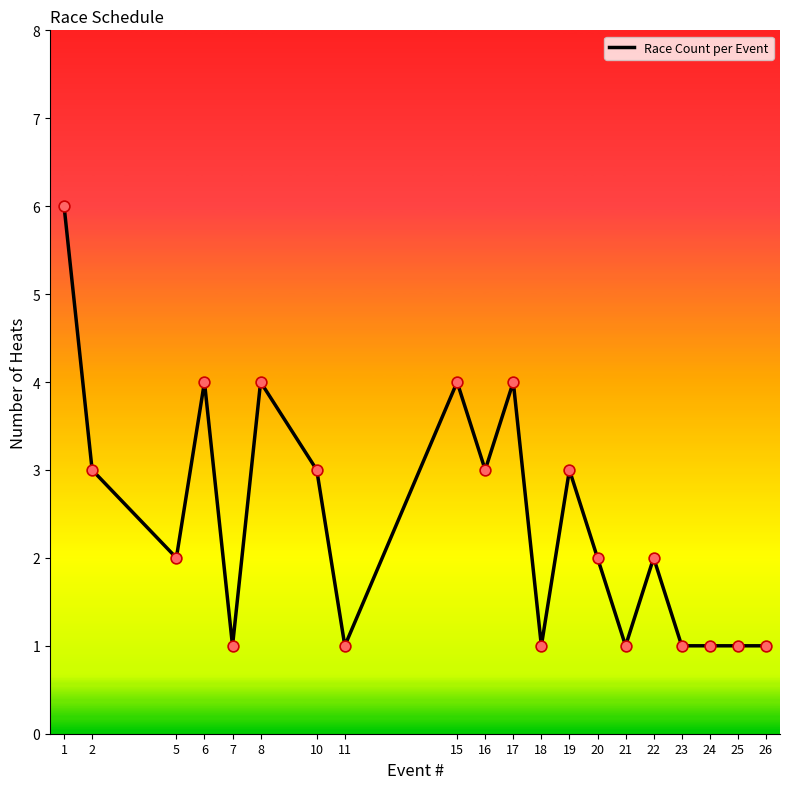

What is the ratio of the value at 6 to the value at 21?

4.0